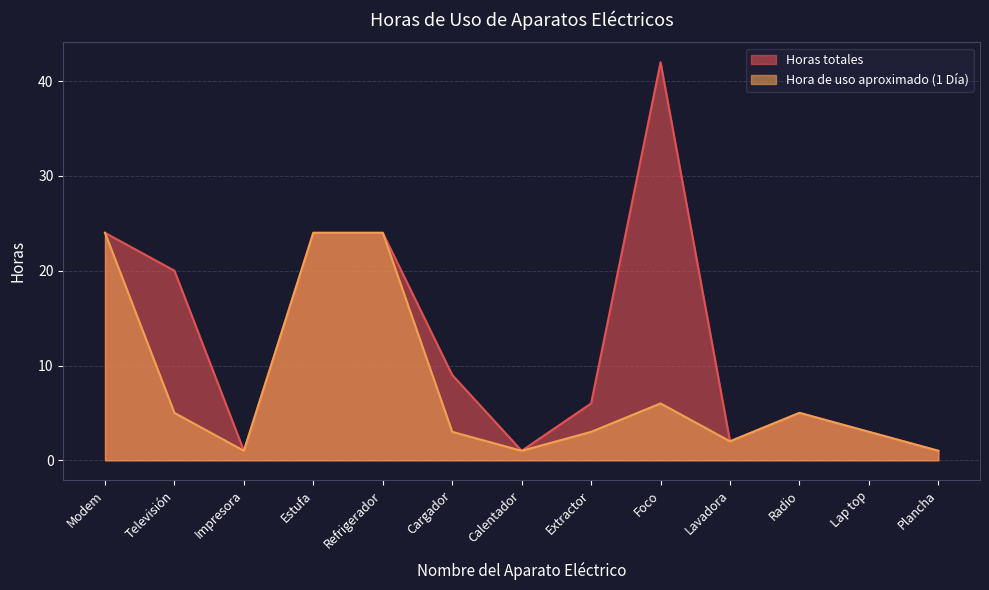

What is the difference between the Horas totales values at Lavadora and Lap top?

1